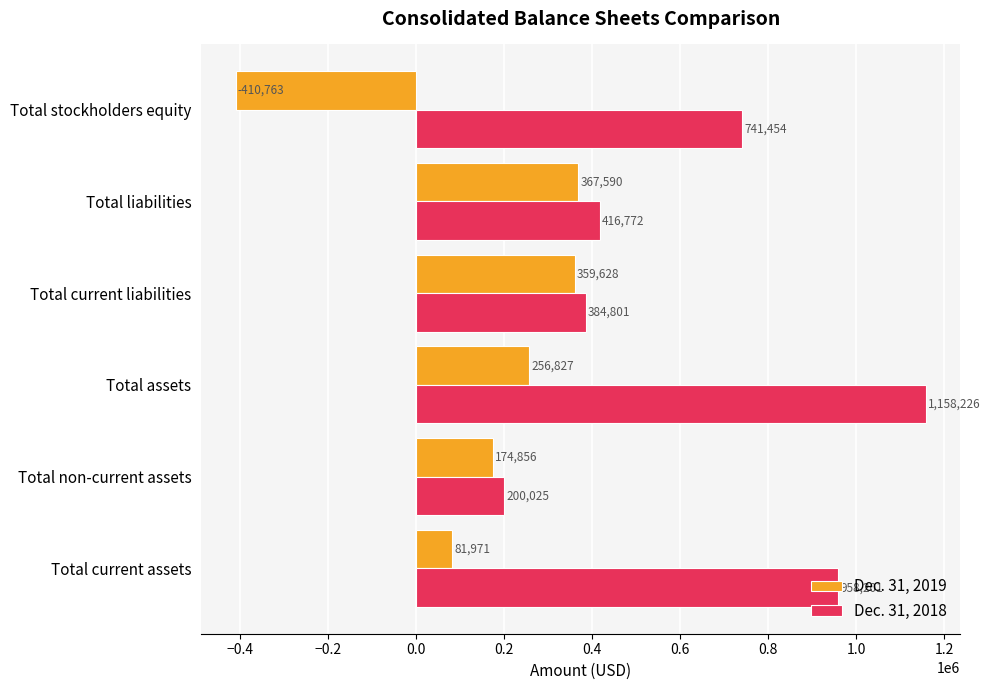

What is the approximate value of Dec. 31, 2018 at Total non-current assets, to the nearest 100?

200000